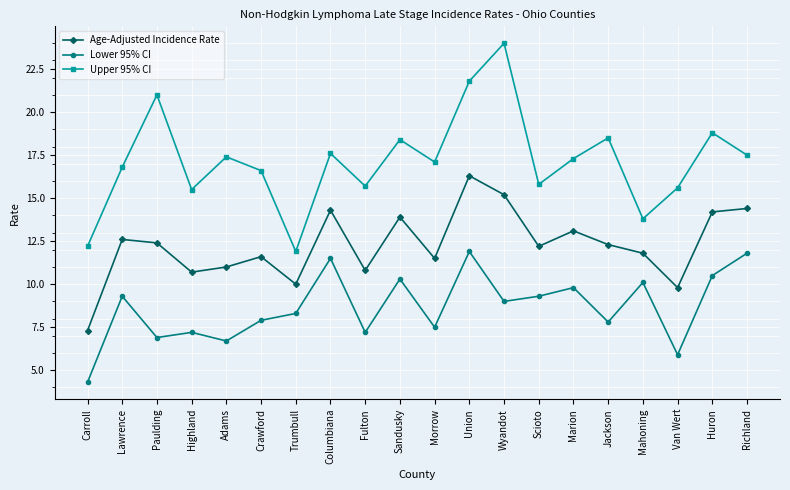

The Lower 95% CI series shows 7.8 at Jackson. True or false?

True